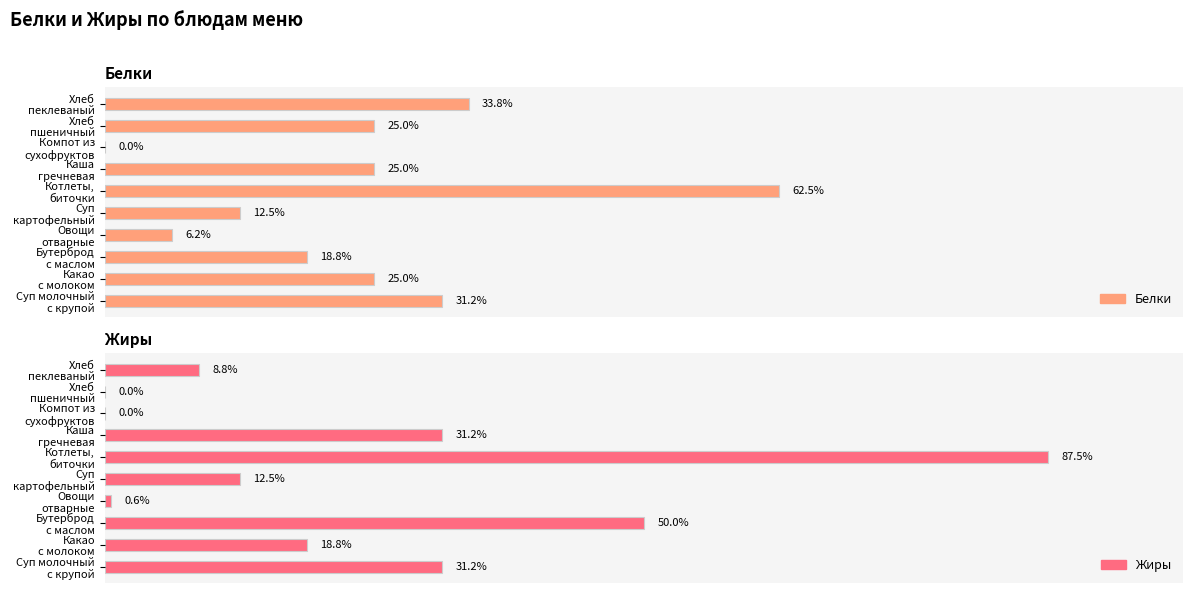

The Белки series shows 5.1 at Бутерброд с маслом. True or false?

False